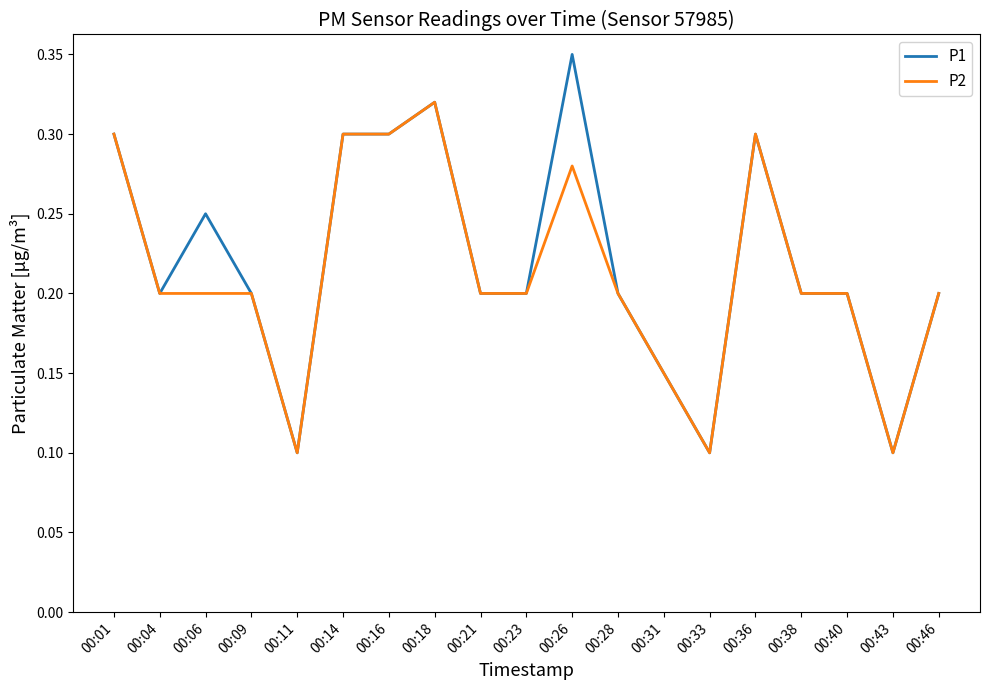

The P2 series shows 0.1 at 00:26. True or false?

False